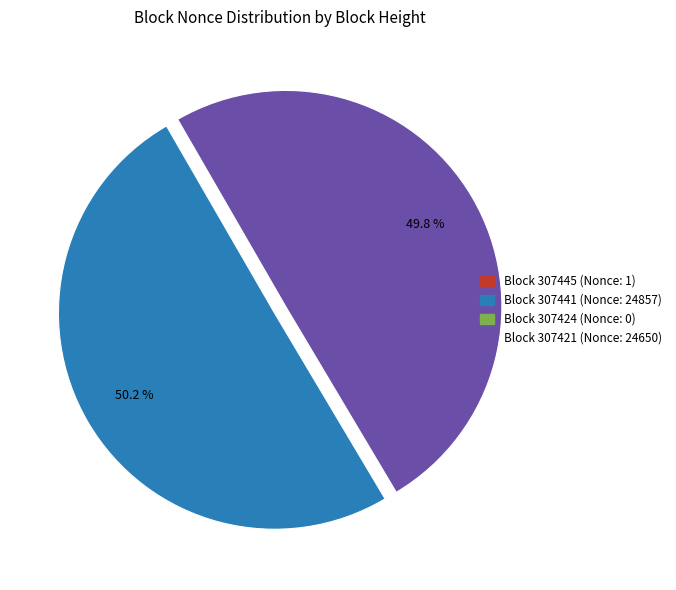

To the nearest percent, what is the average slice percentage?

25%